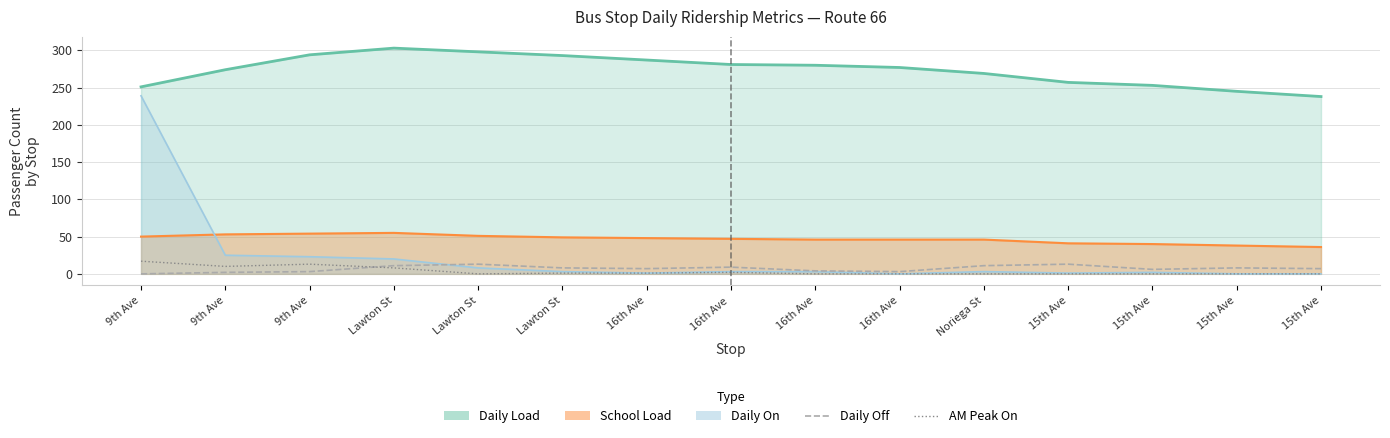

How many series are shown in this chart?

2